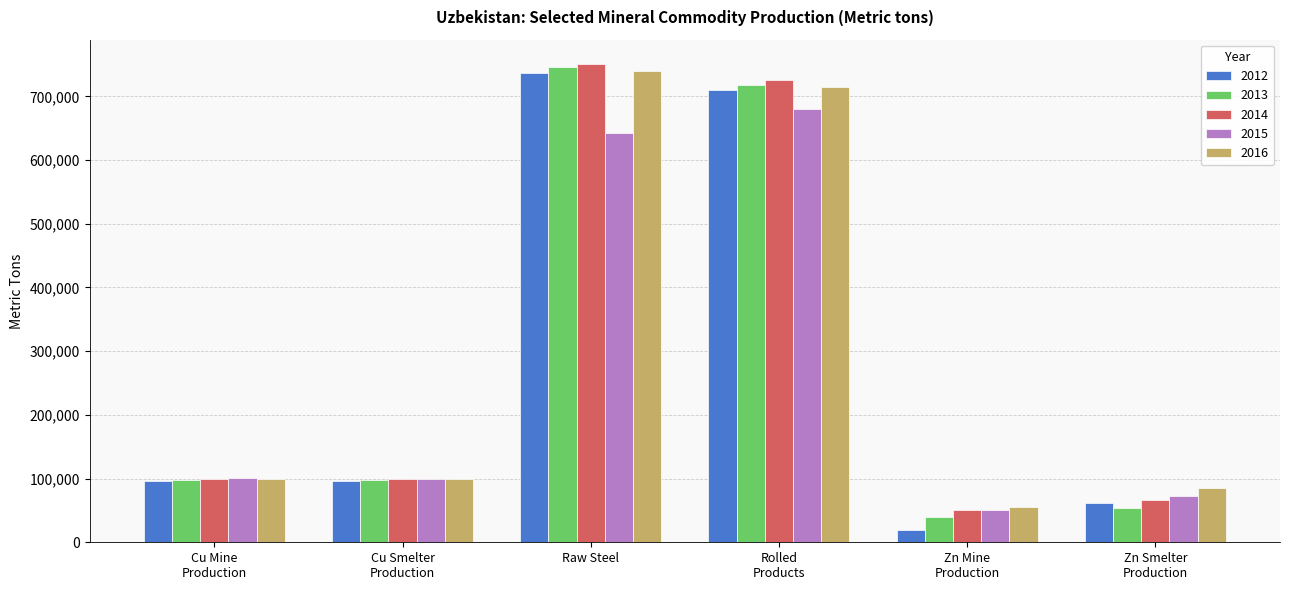

True or false: 2016 has a value of 740000 at Raw Steel.

True